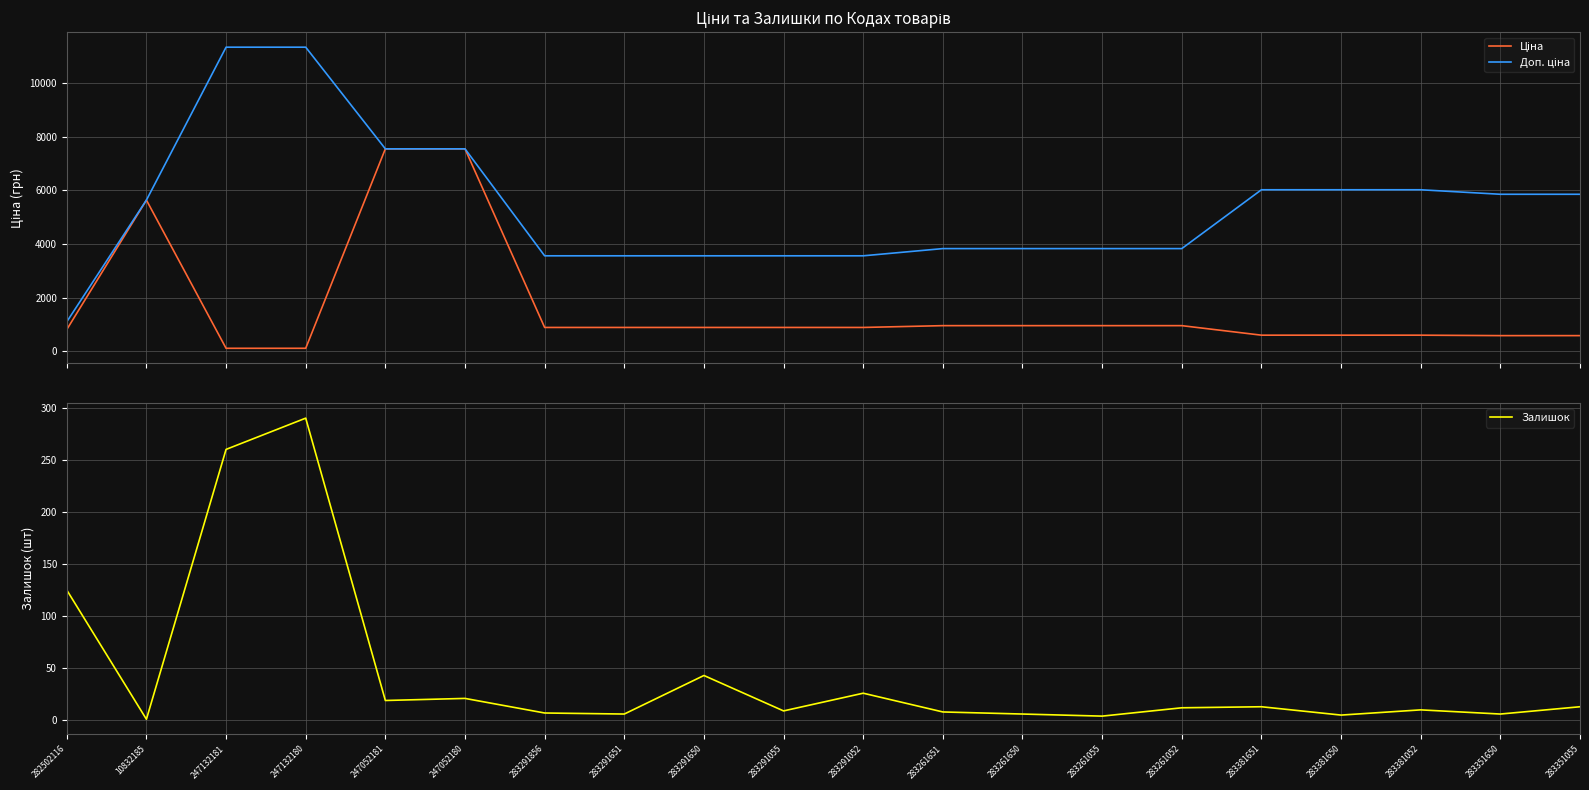

True or false: Залишок and Доп. ціна cross at least once.

False